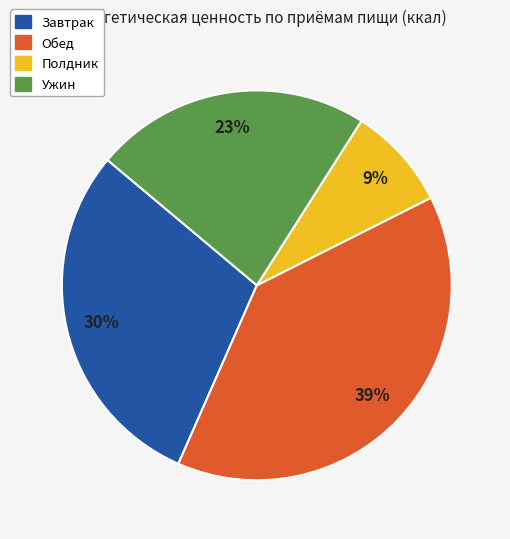

To the nearest percent, what is the difference between the Полдник and Ужин slice percentages?

14%